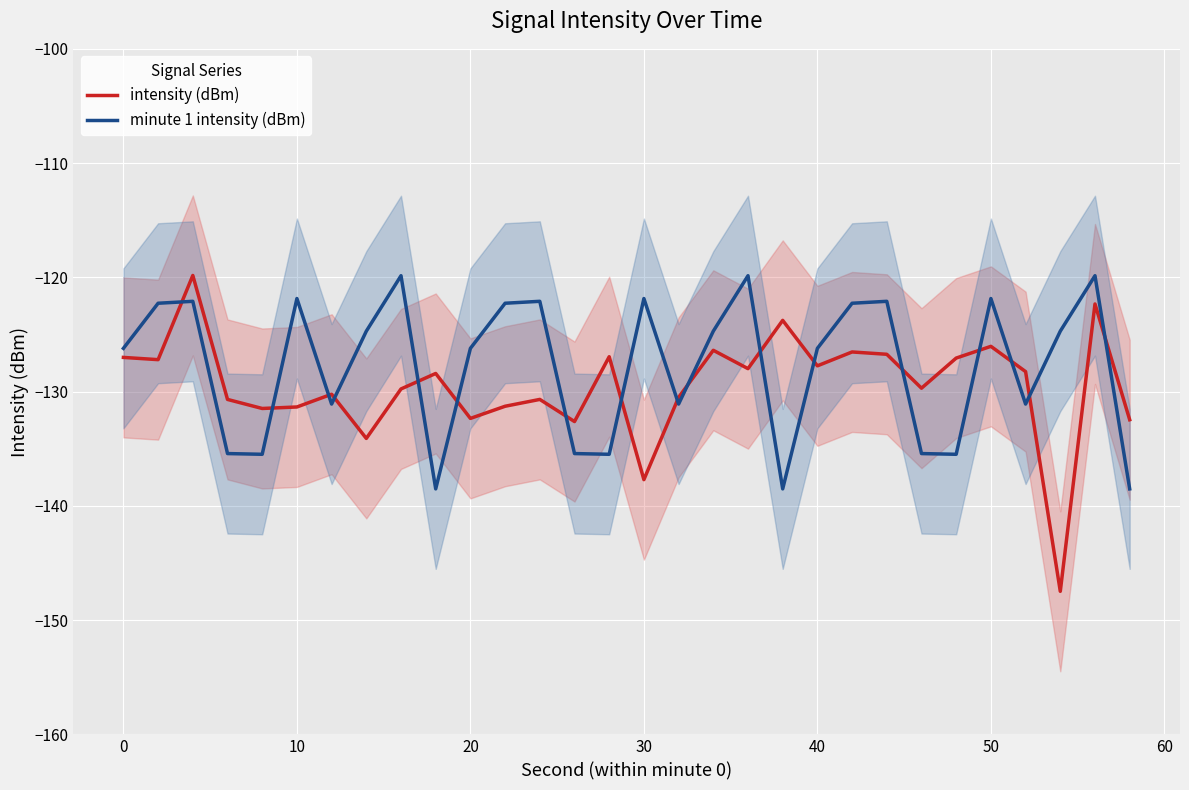

In minute 1 intensity (dBm), how many points are higher than both neighbors (excluding endpoints)?

9